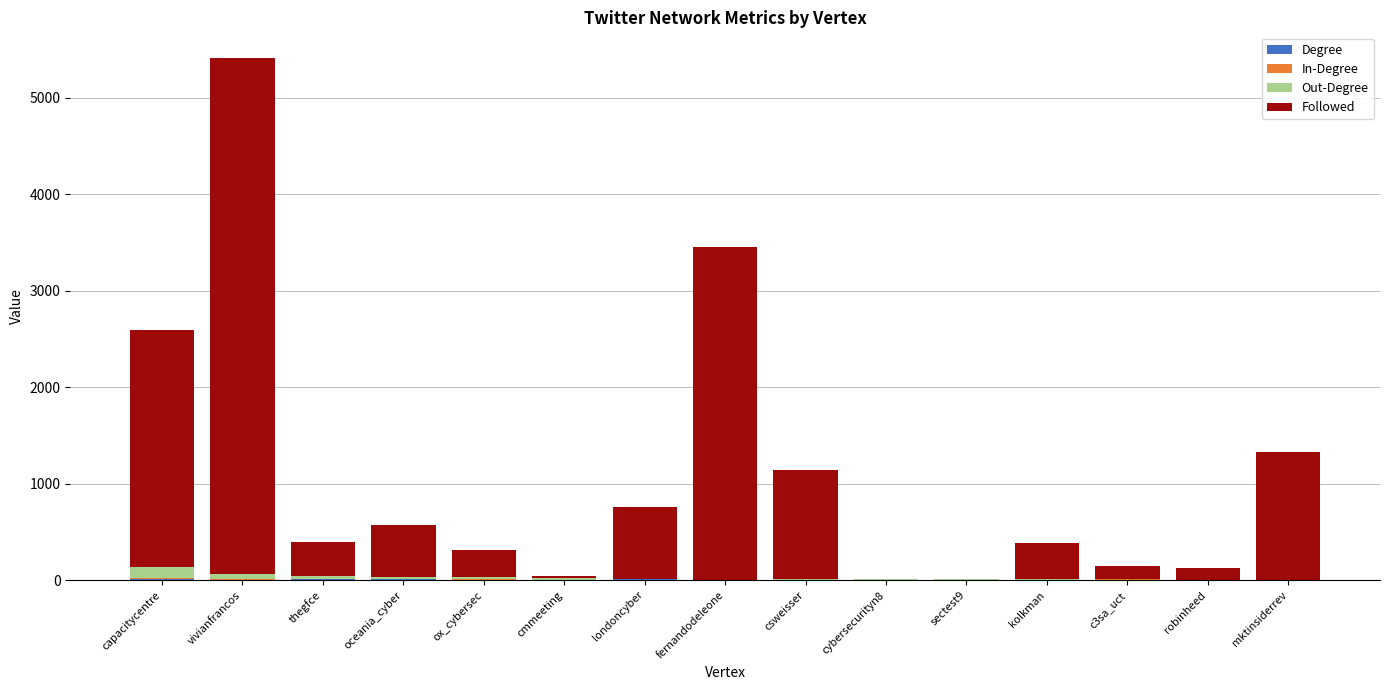

At which category is the sum across all series the highest?

vivianfrancos